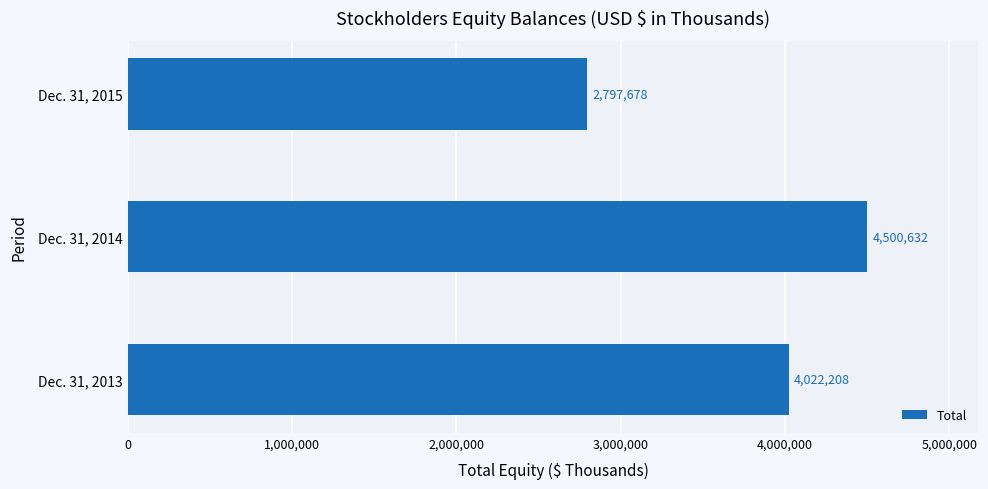

List the labels in order of value, smallest first.

Dec. 31, 2015, Dec. 31, 2013, Dec. 31, 2014